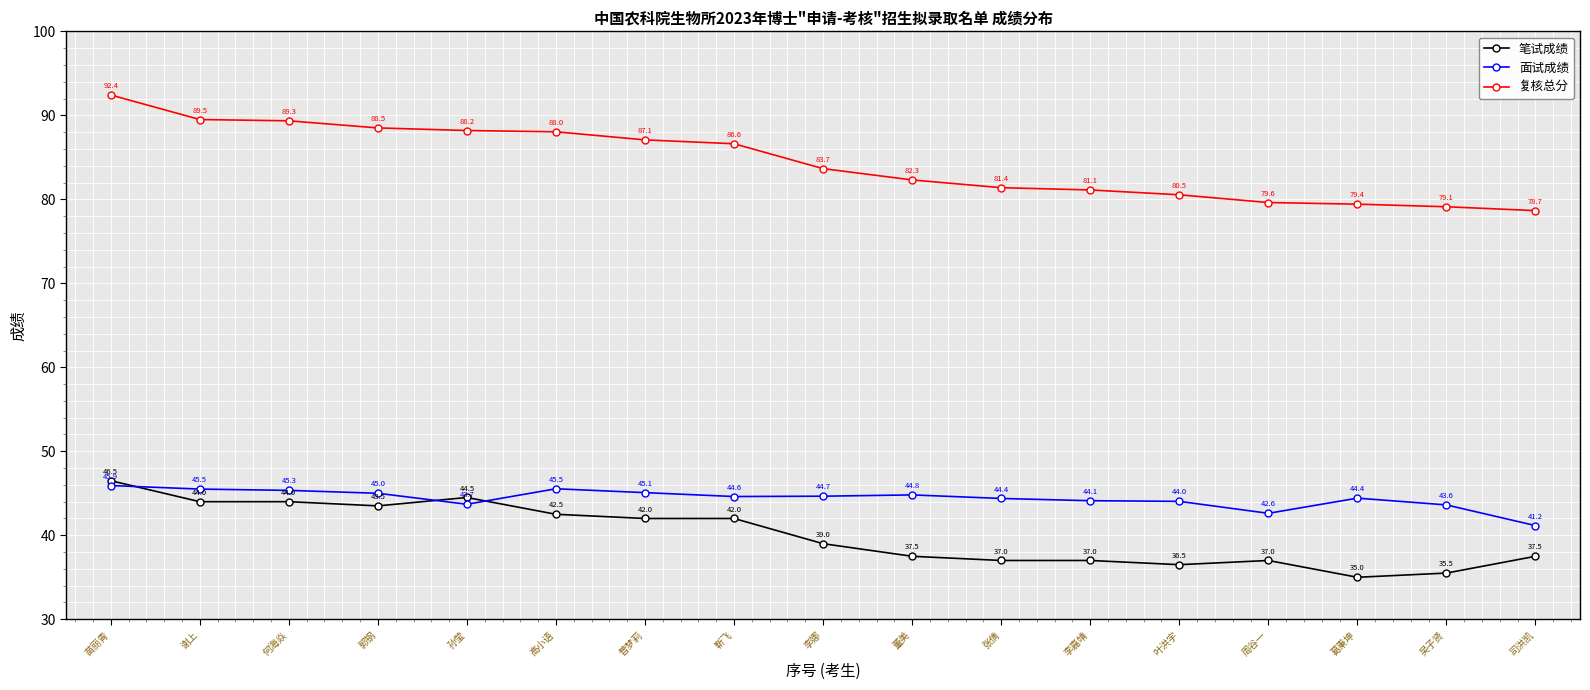

The 笔试成绩 series shows 67.5 at 何海焱. True or false?

False